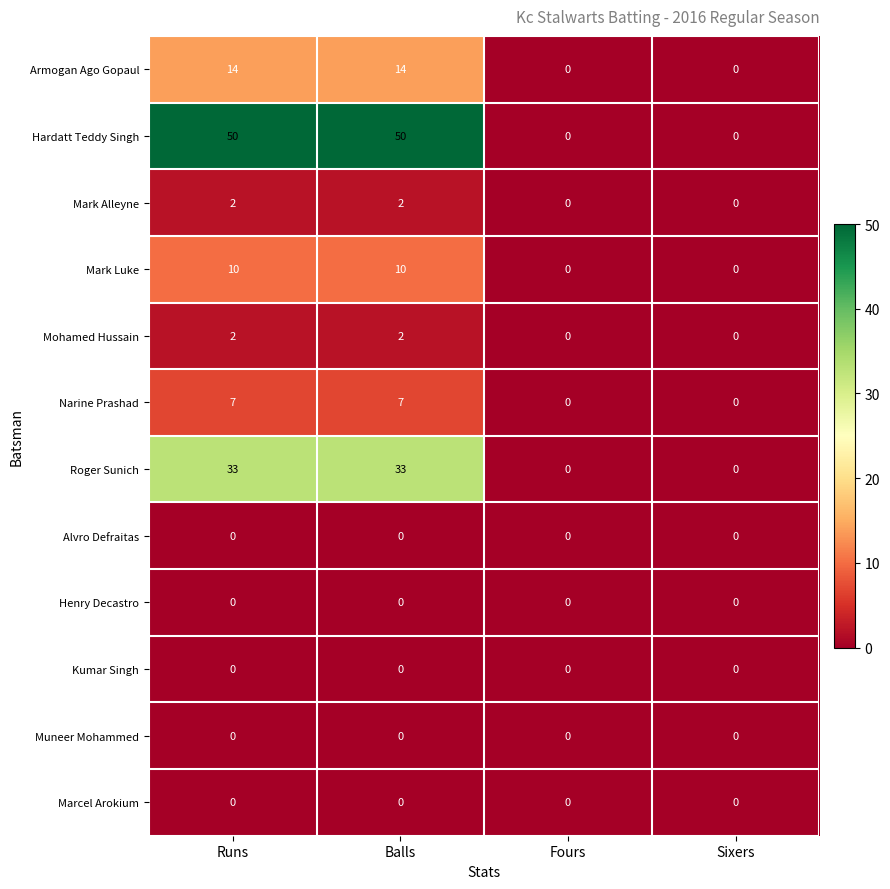

Which series has the largest total across all categories?

Hardatt Teddy Singh